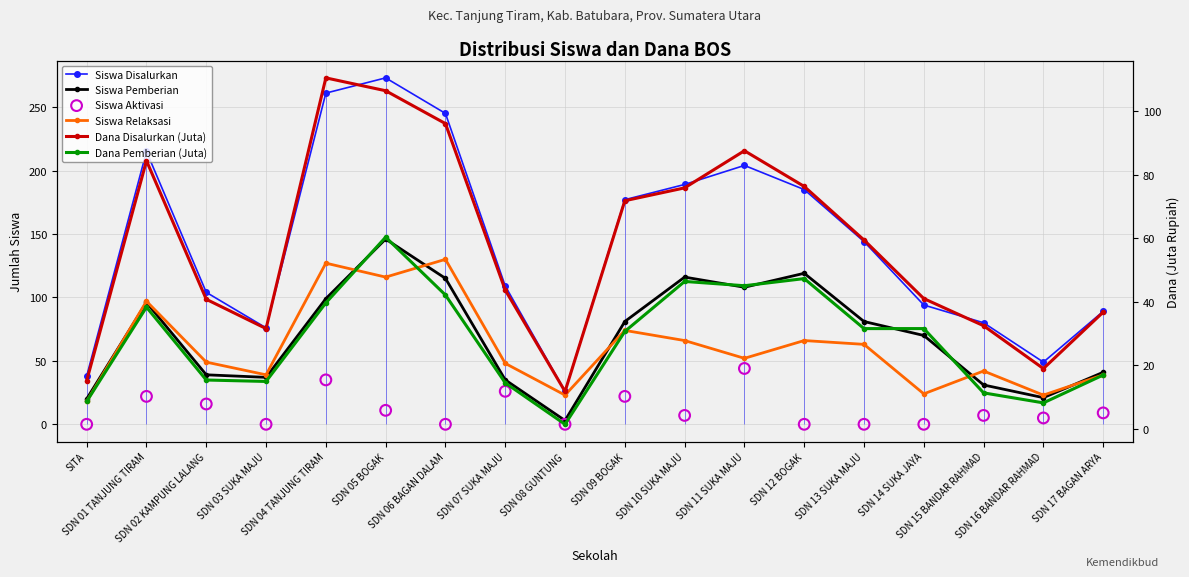

Is the value of Dana Pemberian (Juta) at SDN 12 BOGAK greater than the value of Siswa Aktivasi at SDN 08 GUNTUNG?

Yes